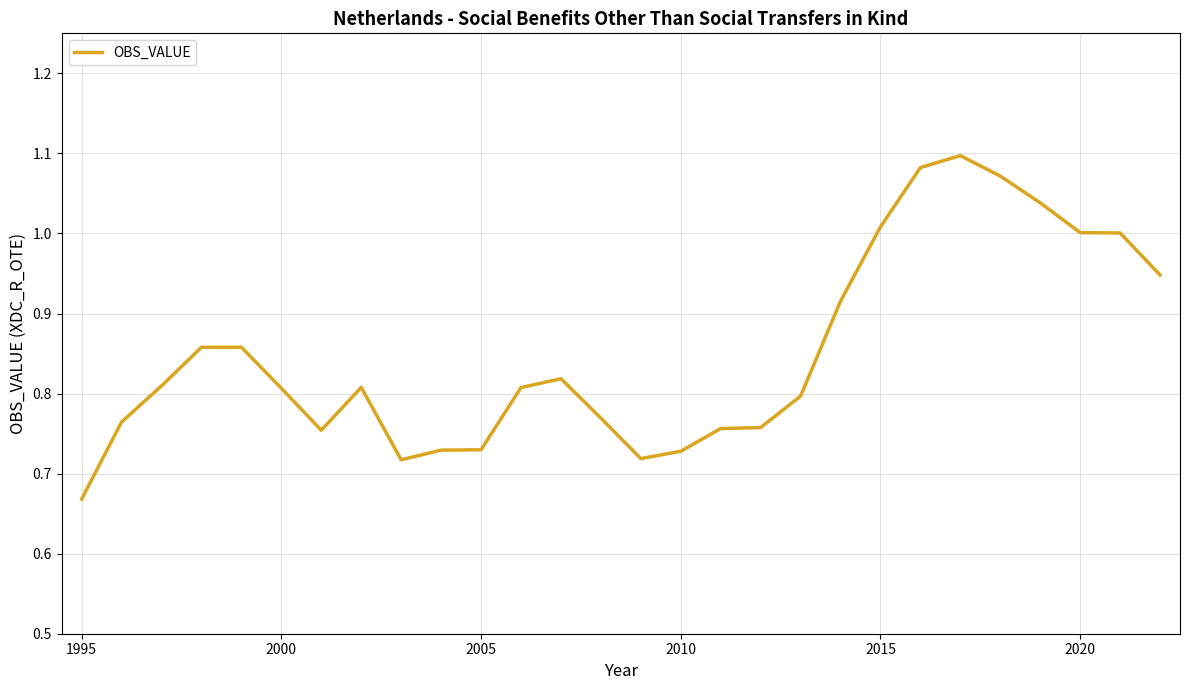

What is the value of the 15th point from the left?

0.7